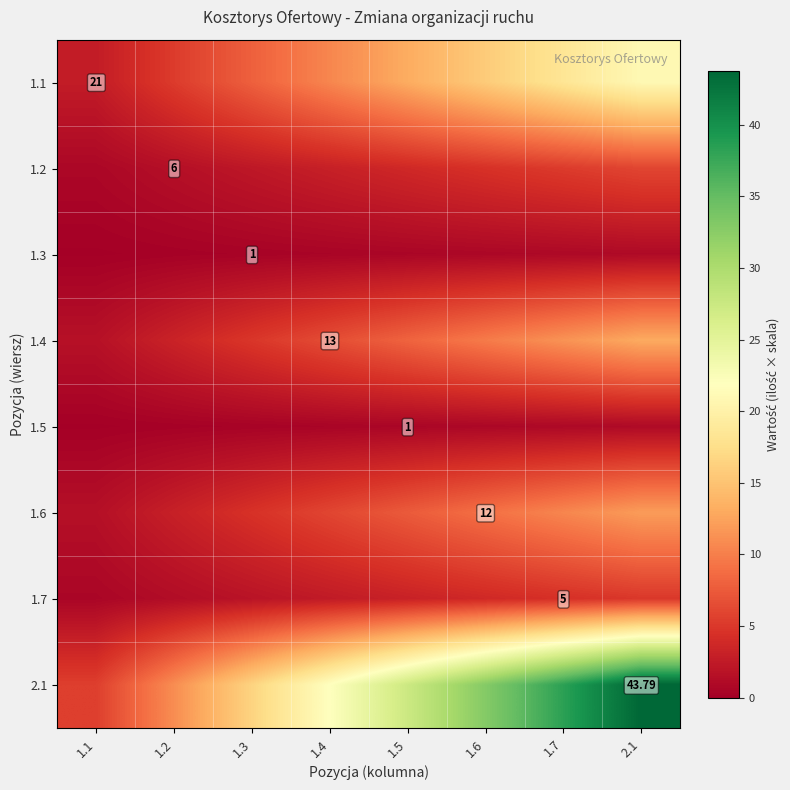

Between 1.1 and 2.1, which is larger?

2.1